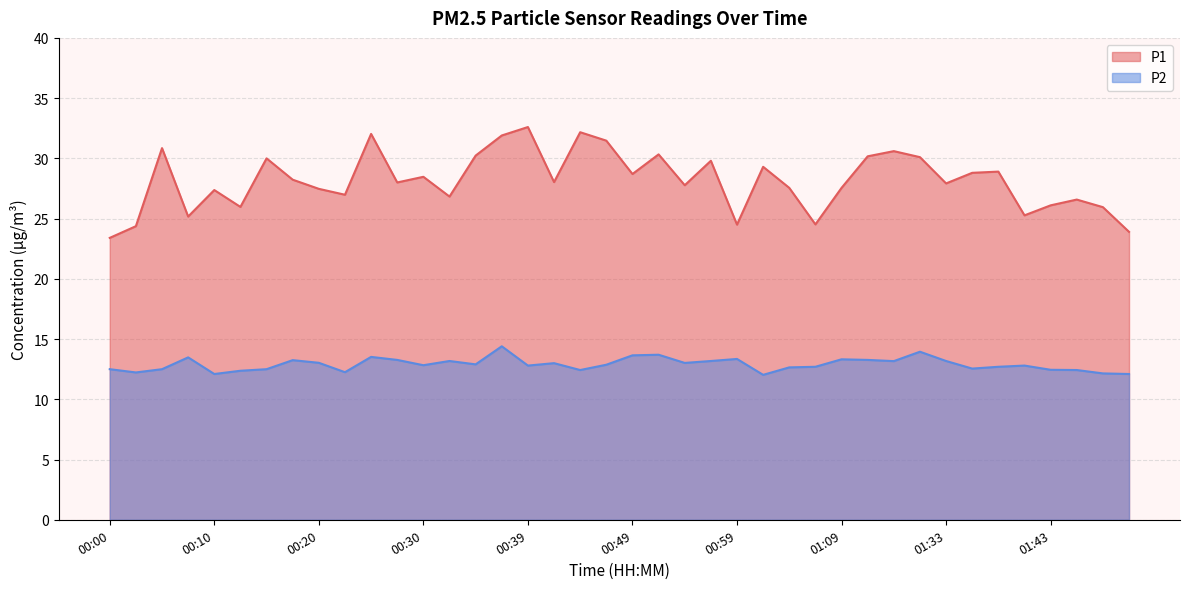

What is the difference between the second highest and second lowest values in the P1 series?

8.3